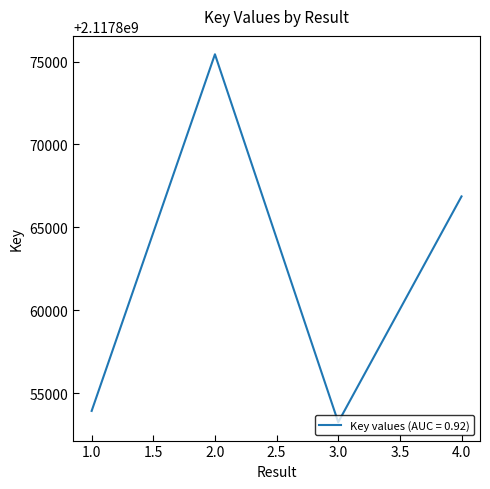

Rank the categories by value from highest to lowest.

2.0, 4.0, 1.0, 3.0